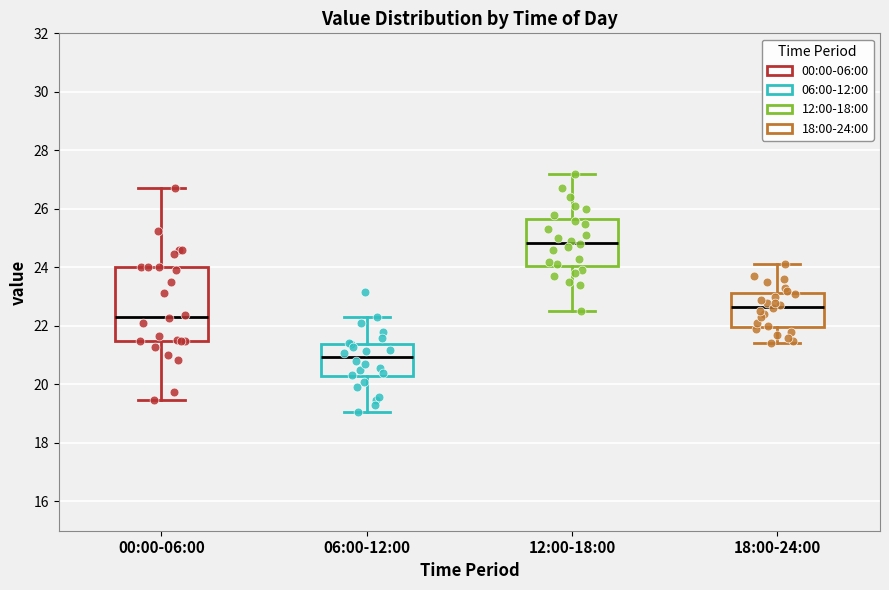

Reading left to right, read every box against the y-axis: the position of its median line, the range the box covers, and the ends of its whiskers. The values are not printed on the chart, so give them approximately, as read against the axis.

00:00-06:00: median 22.4, box 21.4 to 24.0, whiskers 19.4 to 26.8
06:00-12:00: median 21.0, box 20.2 to 21.4, whiskers 19.0 to 22.4
12:00-18:00: median 24.8, box 24.0 to 25.6, whiskers 22.6 to 27.2
18:00-24:00: median 22.6, box 22.0 to 23.2, whiskers 21.4 to 24.2